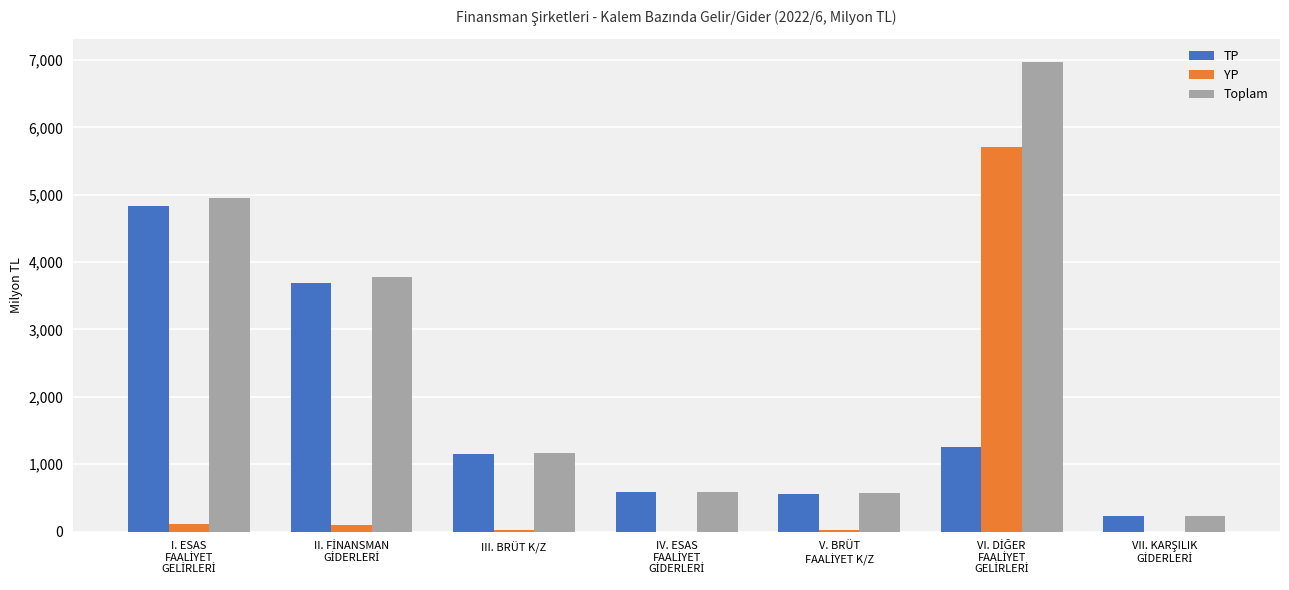

What is the greatest value displayed?

6968